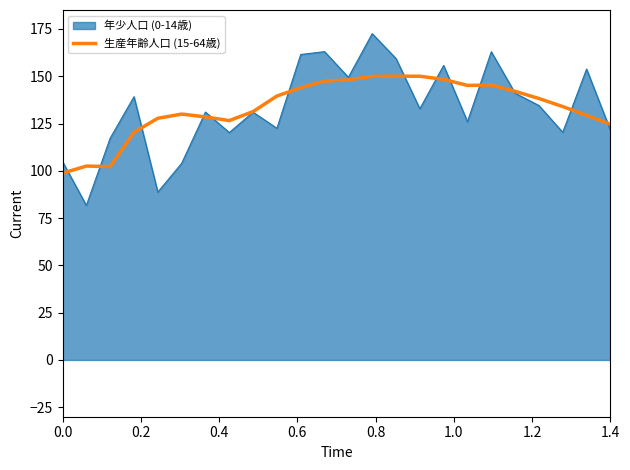

List the series in order of their peak value, highest first.

年少人口 (0-14歳), 生産年齢人口 (15-64歳)